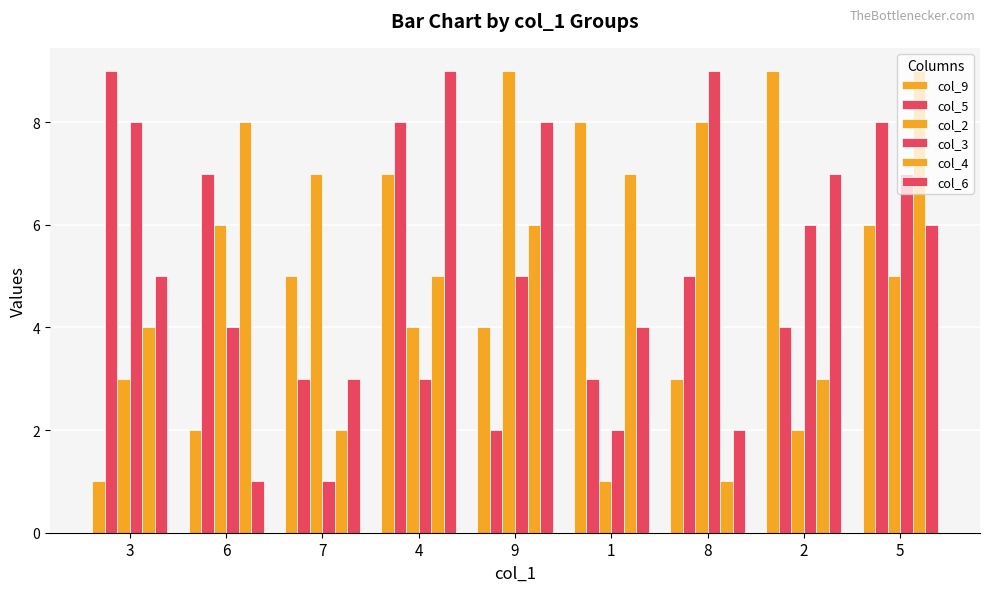

Rank the series by their maximum value, from lowest to highest.

col_9, col_5, col_2, col_3, col_4, col_6